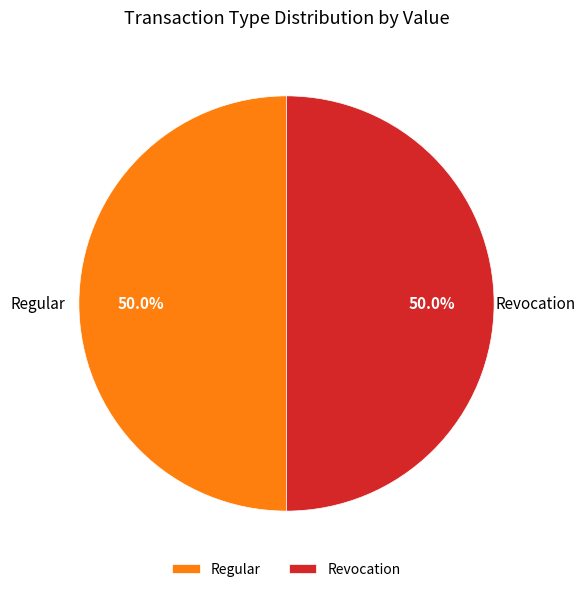

Approximately how many times larger is the value at Regular compared to Revocation?

1.0